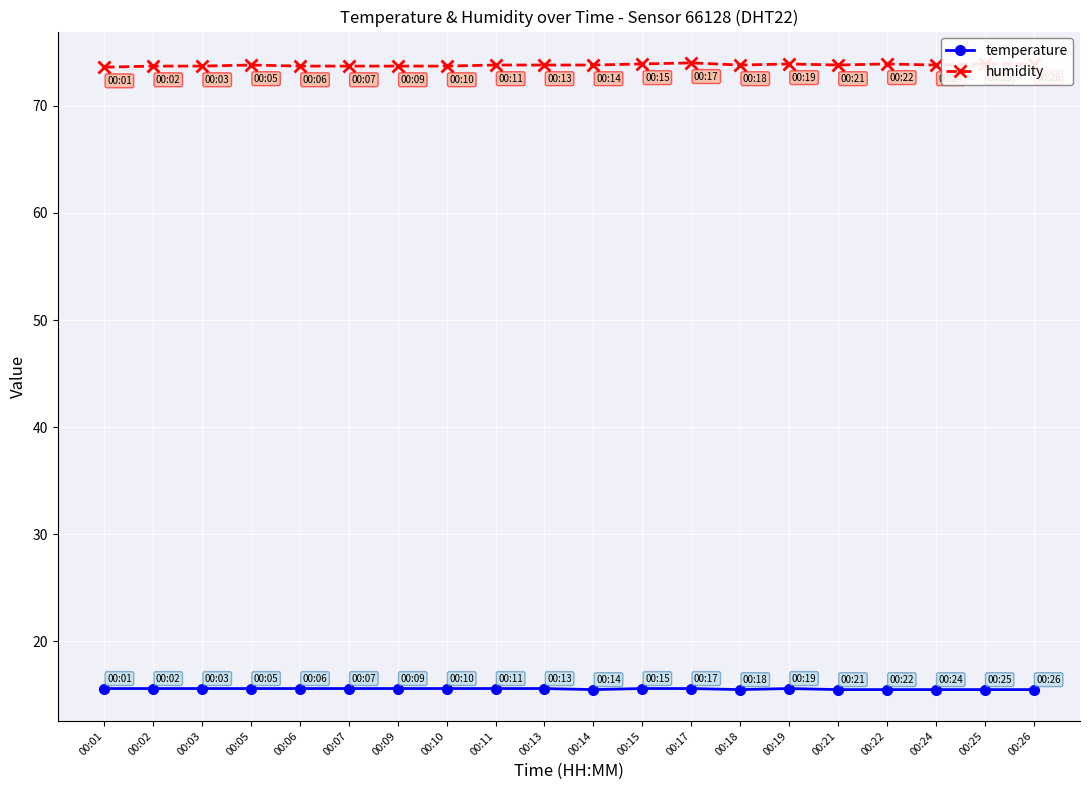

How many categories are shown in the chart?

20